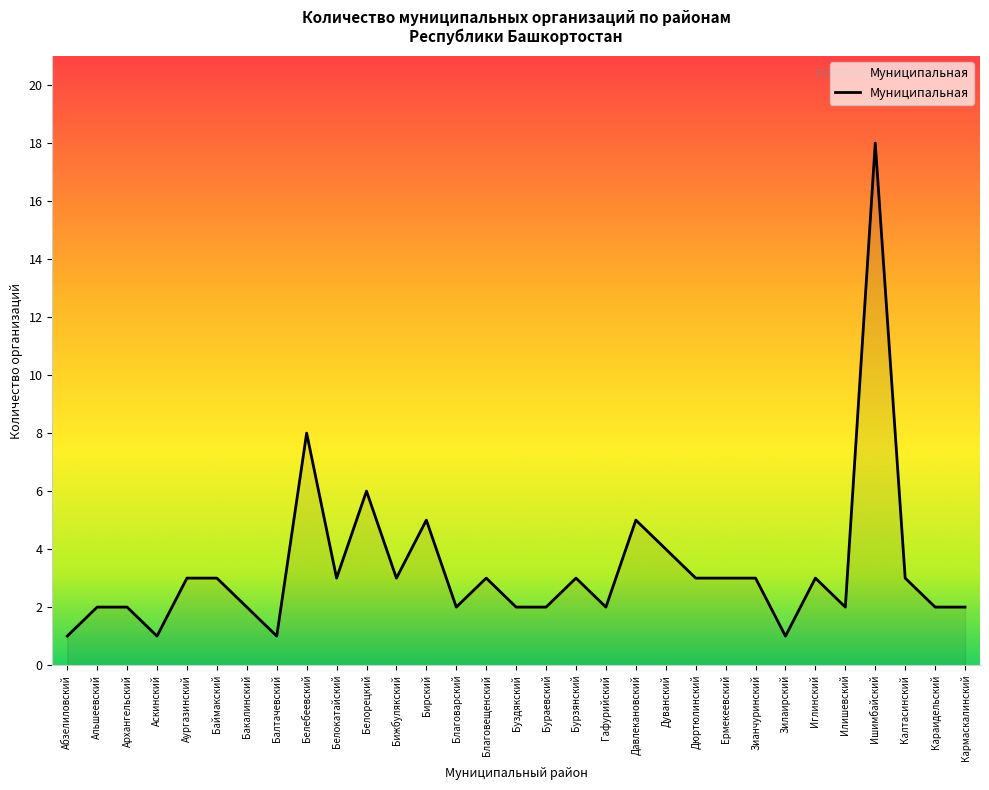

What position from the right is Альшеевский?

30